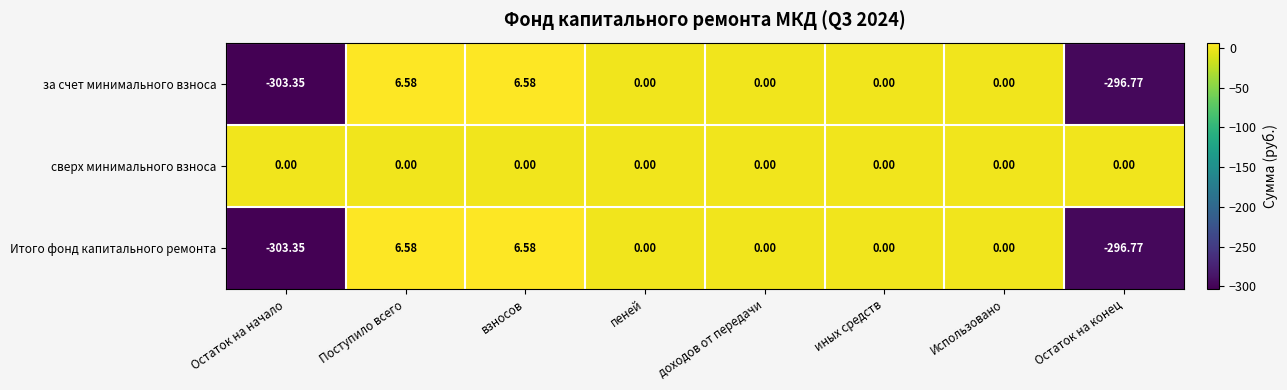

At which label does за счет минимального взноса first exceed 0?

Поступило всего